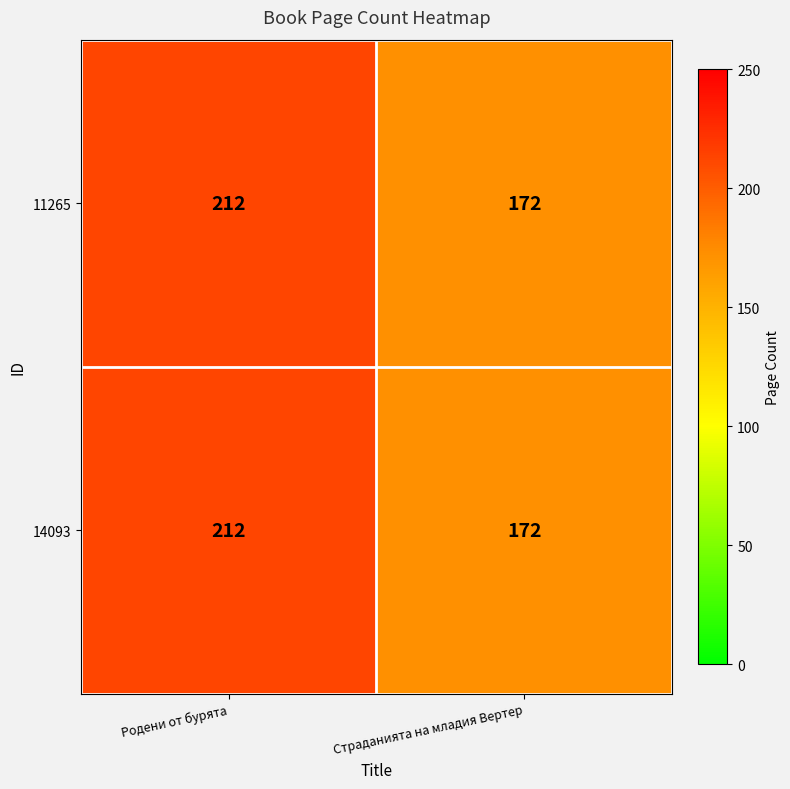

Reading left to right, extract all data points from this chart.

11265: 212	172
14093: 212	172